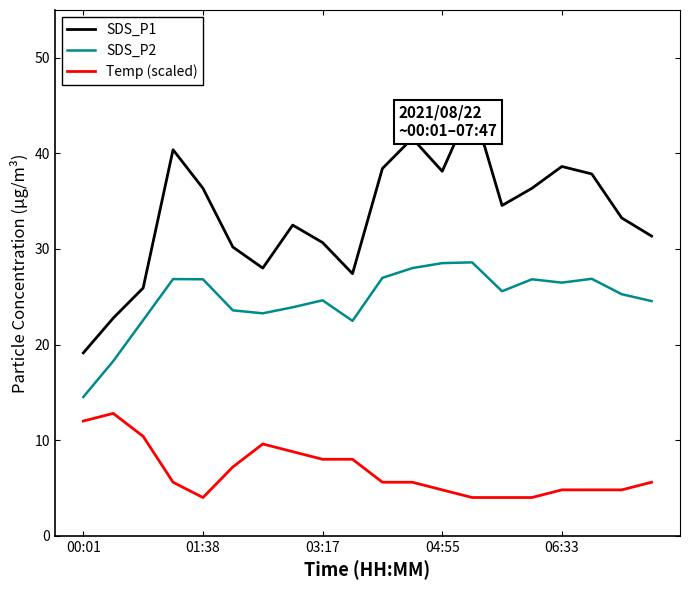

True or false: SDS_P1 and SDS_P2 cross at least once.

False